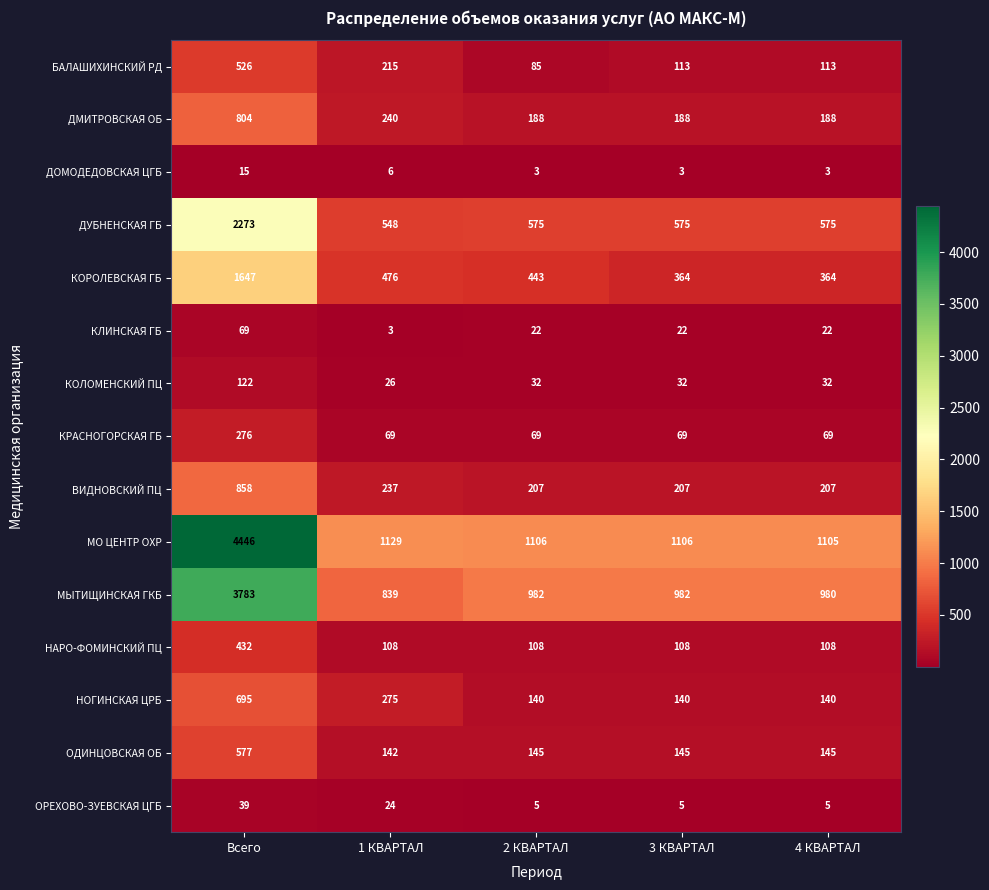

What is the average value of the БАЛАШИХИНСКИЙ РД series?

210